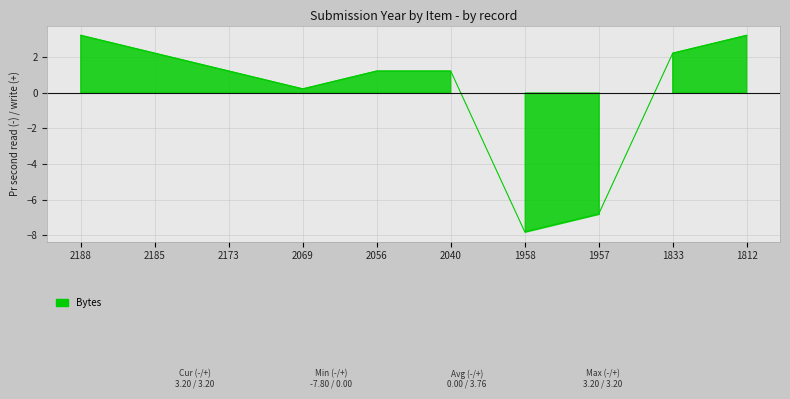

Reading left to right, list all the values displayed in this chart.

3.2	2.2	1.2	0.2	1.2	1.2	-7.8	-6.8	2.2	3.2